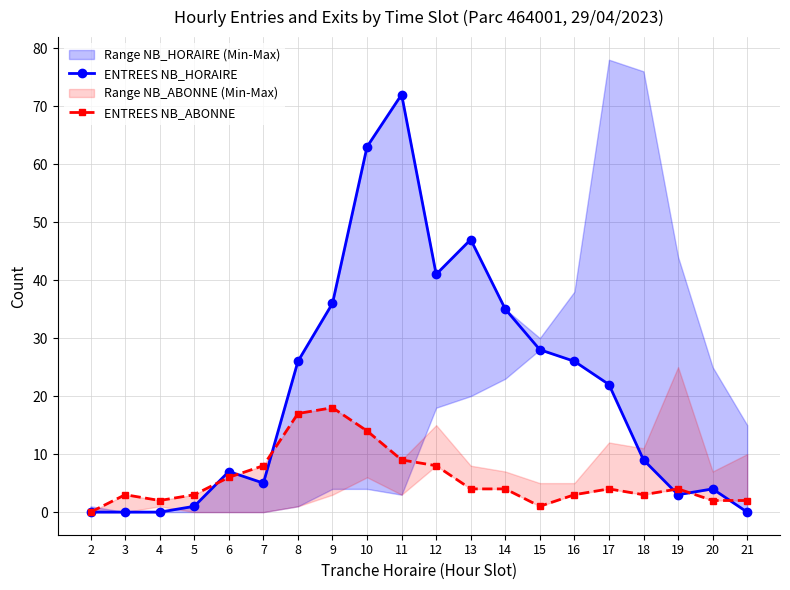

How many values in the ENTREES NB_ABONNE series are below 4?

9